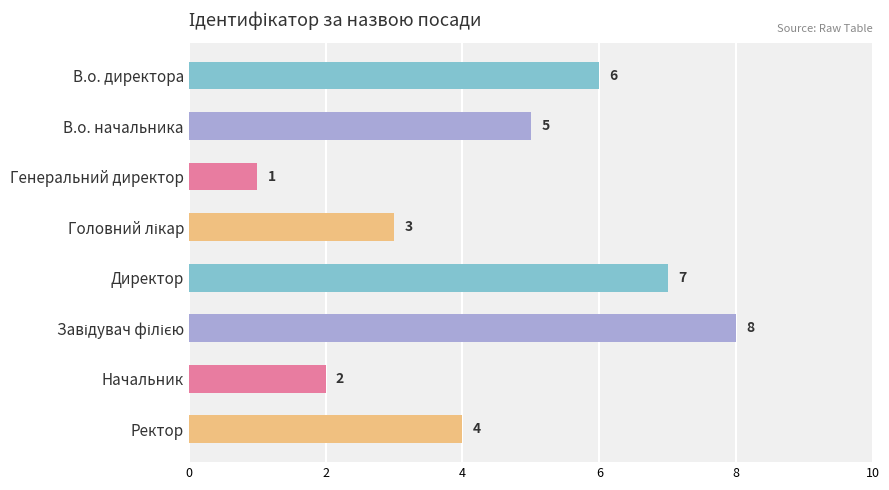

How many bars are there in total?

8